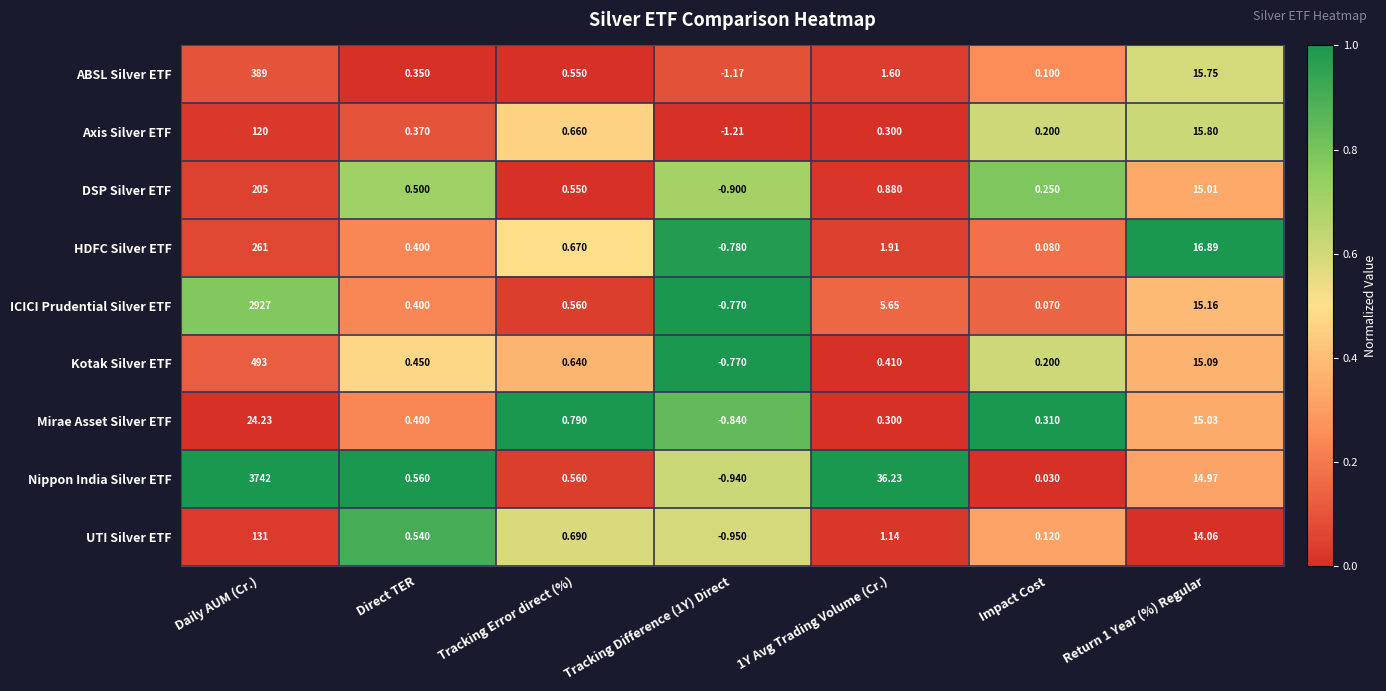

Which series changed the most between Direct TER and Tracking Difference (1Y) Direct?

Axis Silver ETF